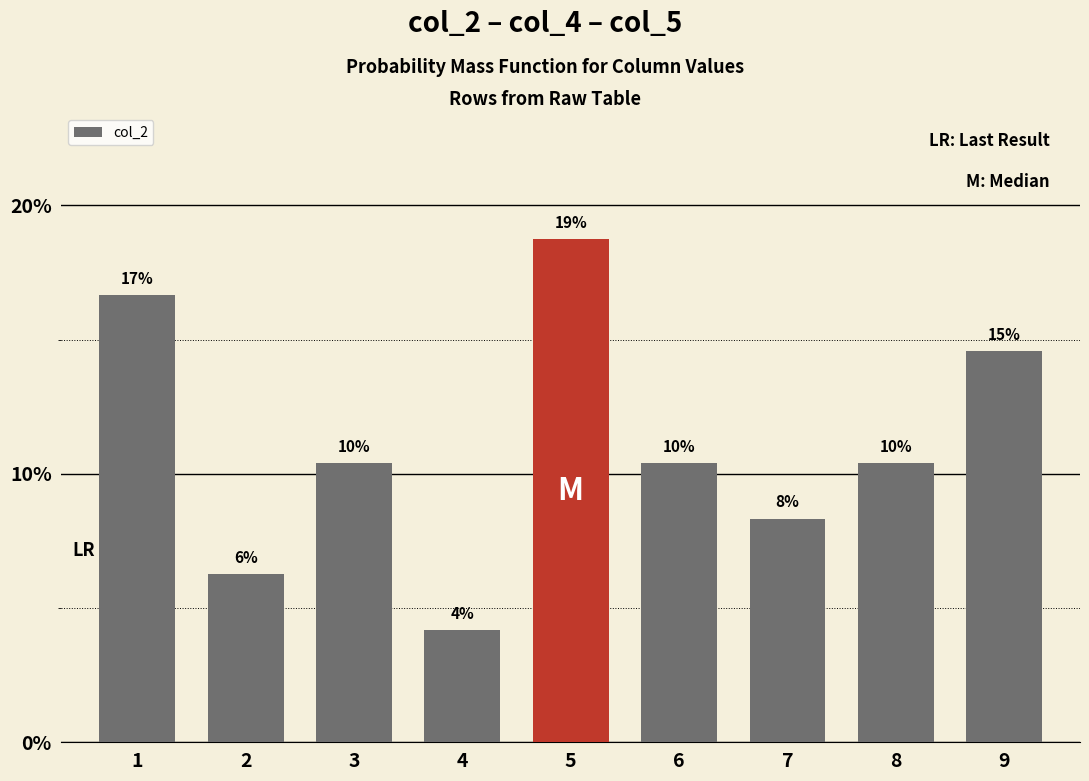

Rank the categories by value from highest to lowest.

5, 1, 9, 3, 6, 8, 7, 2, 4